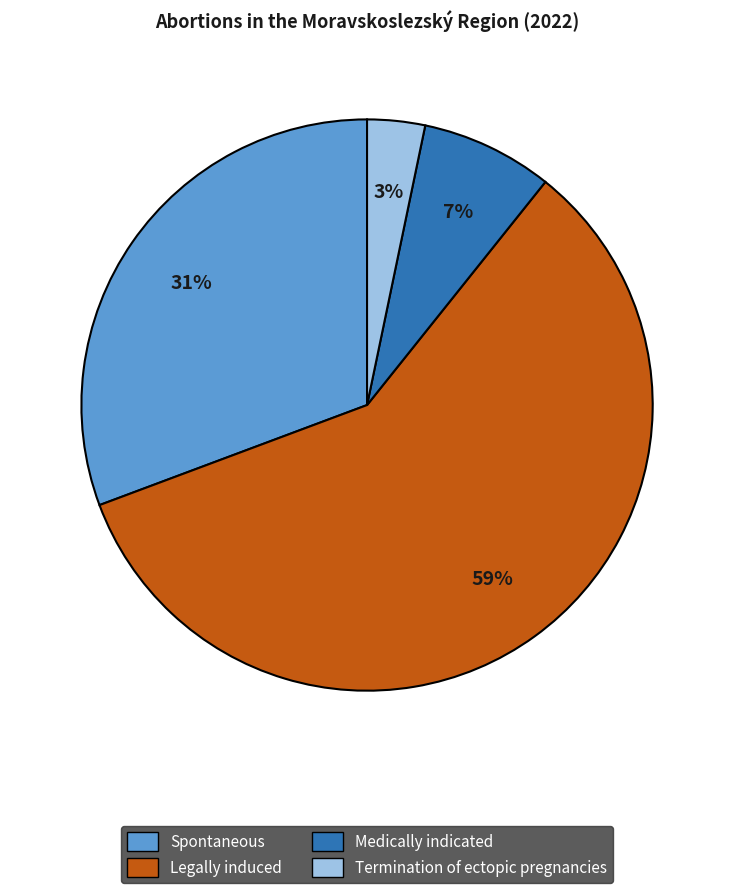

What is the largest slice in the pie chart?

Legally induced